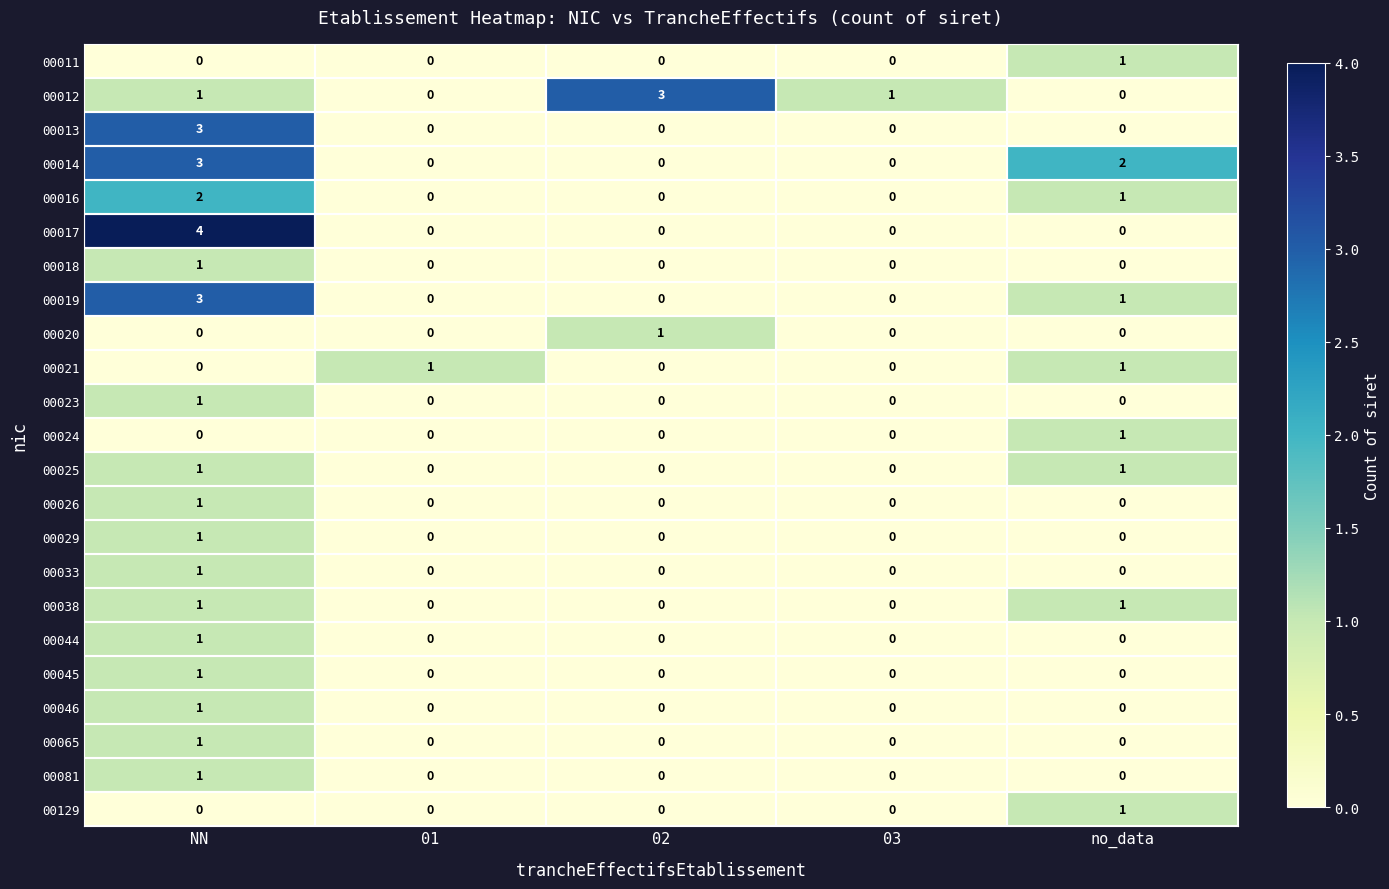

Between NN and 02, which series saw the biggest shift?

00017